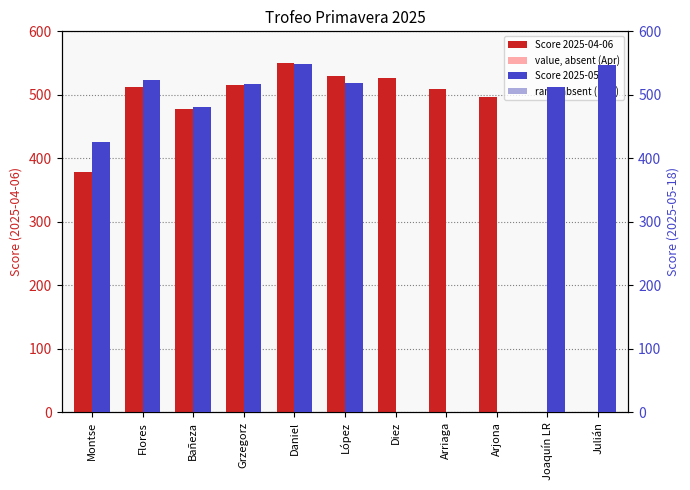

What is the difference between the Score 2025-04-06 values at Flores and Daniel?

38.0